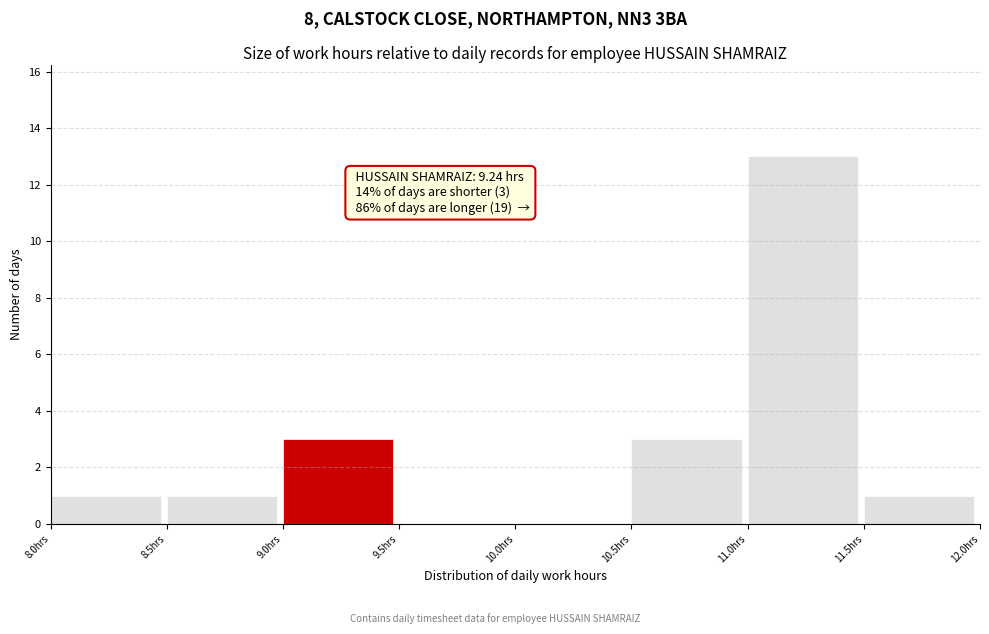

Which range on the x-axis has the tallest bar?

11.0 to 11.5